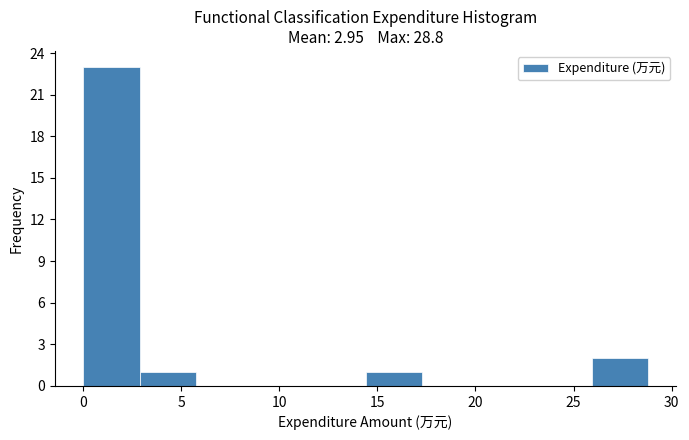

How tall is the bar that spans 14.5 to 17.5 on the x-axis? Neither the bar edges nor the heights are printed on the chart, so give them approximately, as read against the axes.

1